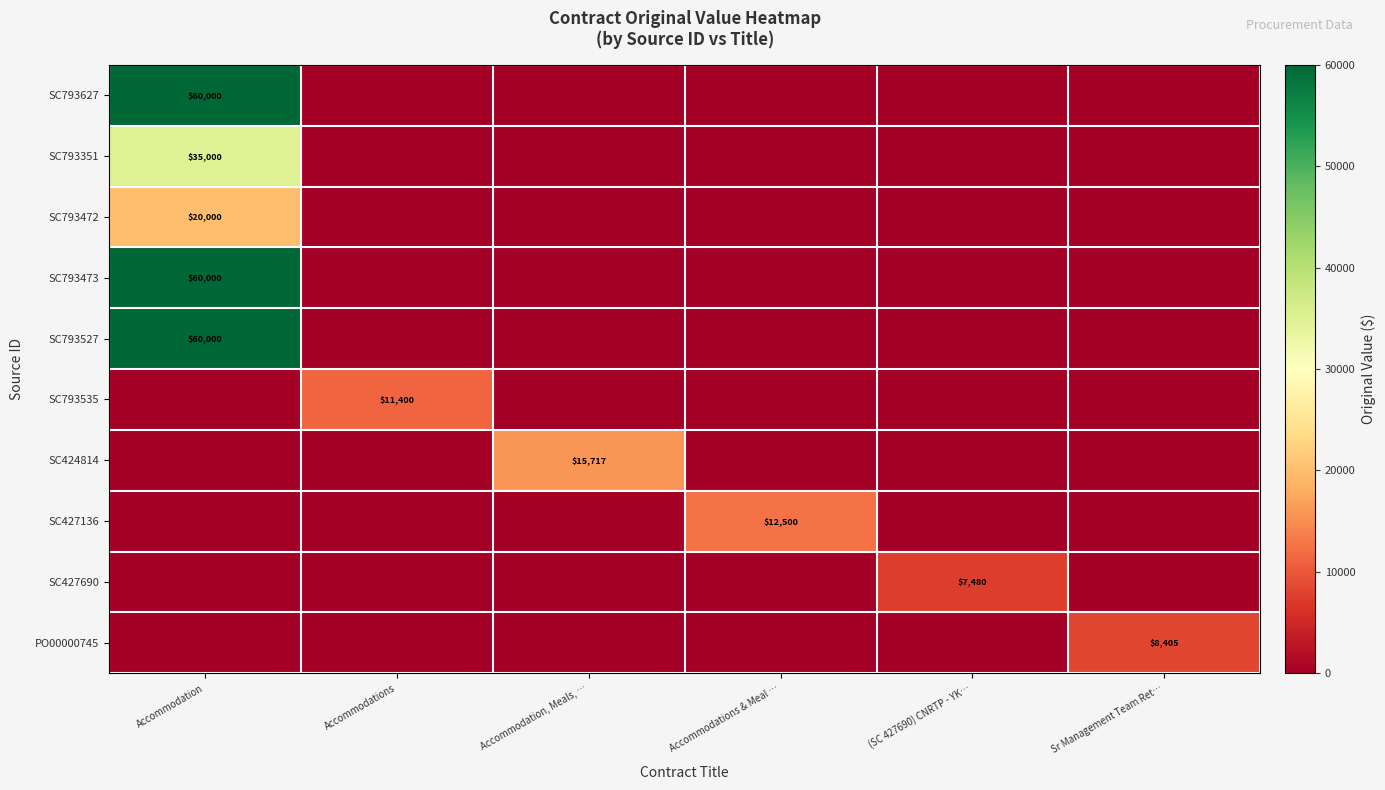

The value of SC793535 at Accommodations is 11400. True or false?

True